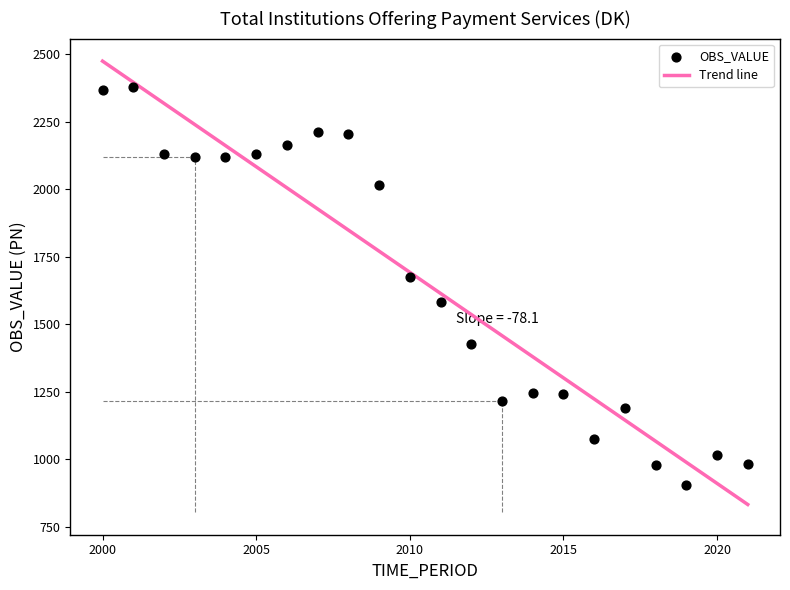

What Y value in the scatter plot is closest to 1641?

1676